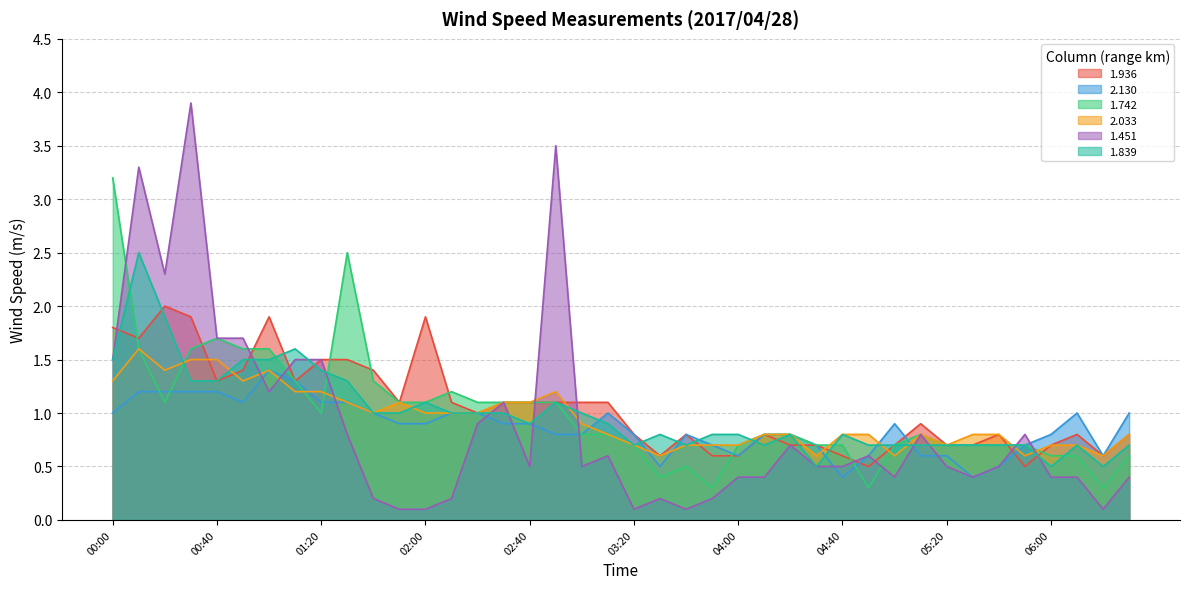

True or false: 2.130 has a value of 0.4 at 04:40.

True